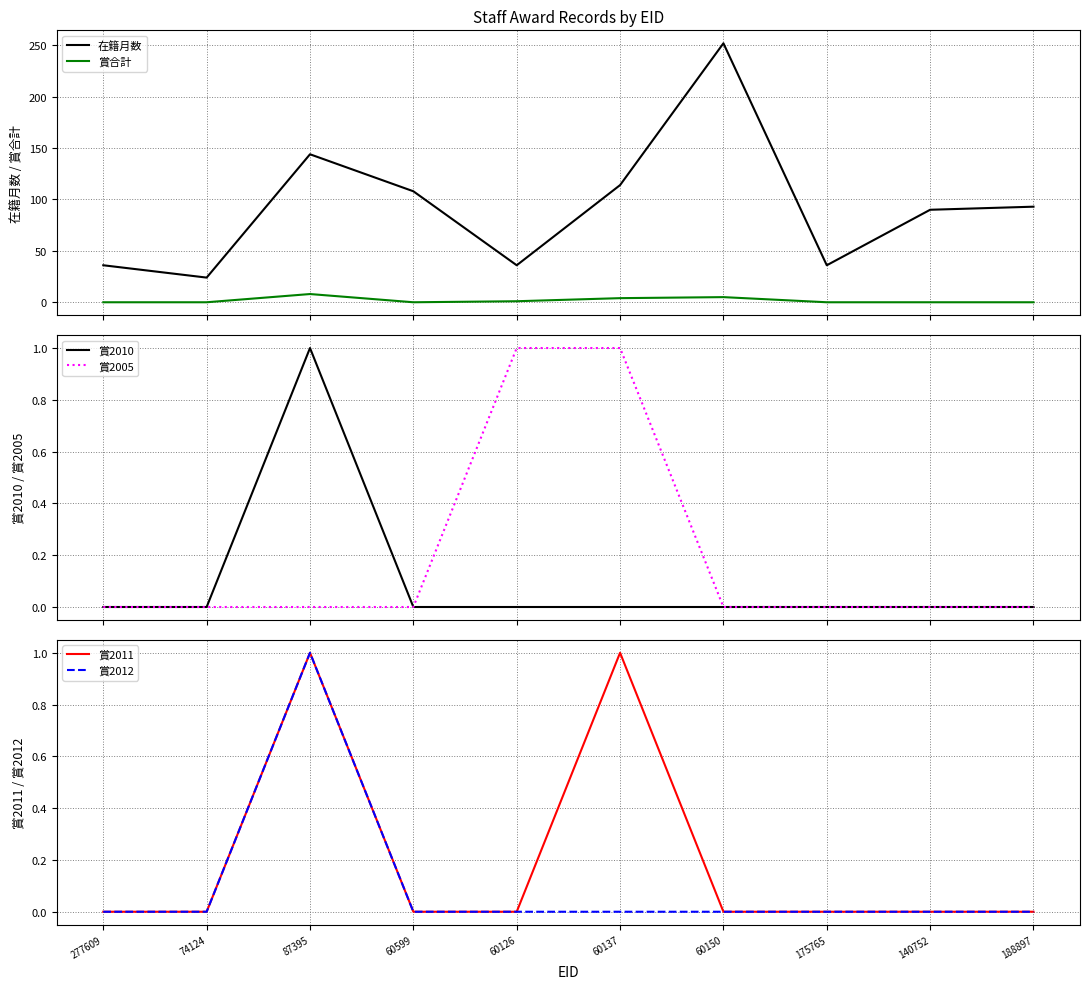

True or false: 賞2011 and 賞2010 intersect in this chart.

False